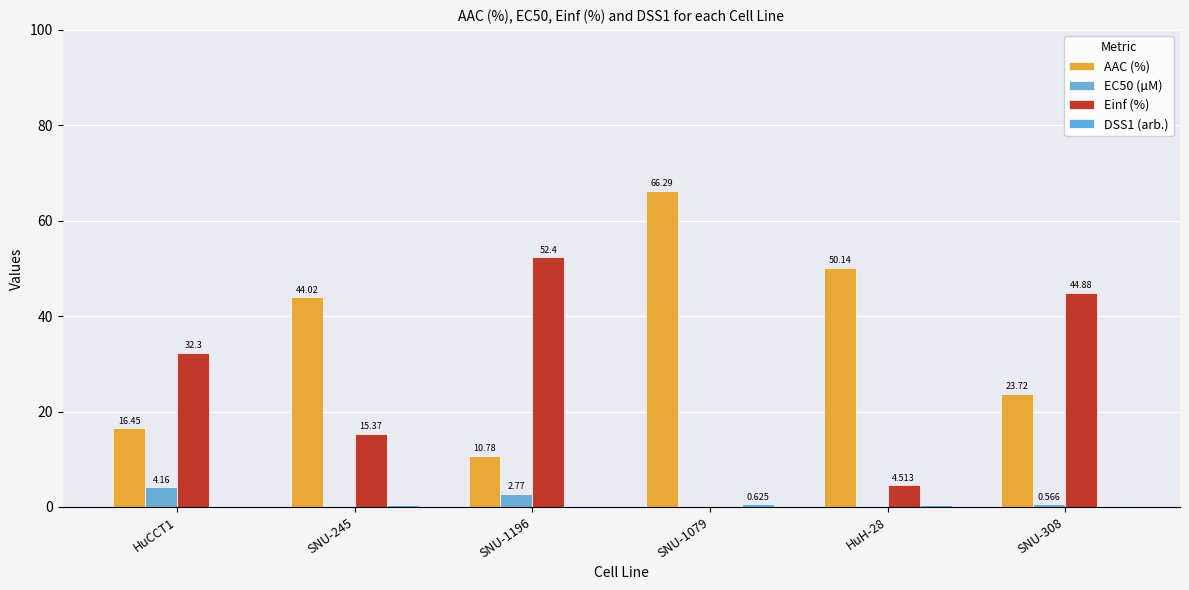

At HuH-28, list the series in order from largest to smallest.

AAC (%), Einf (%), DSS1 (arb.), EC50 (µM)